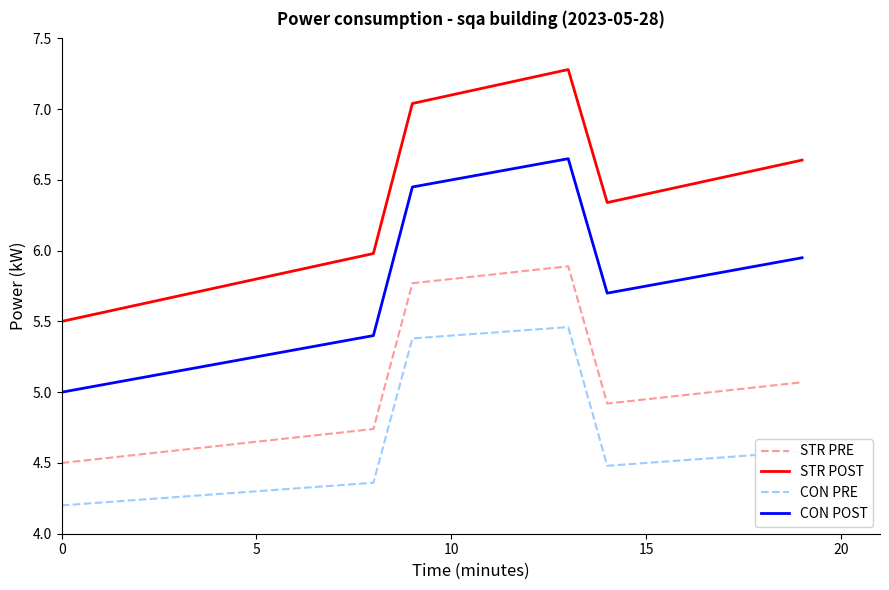

True or false: STR POST and CON POST intersect in this chart.

False